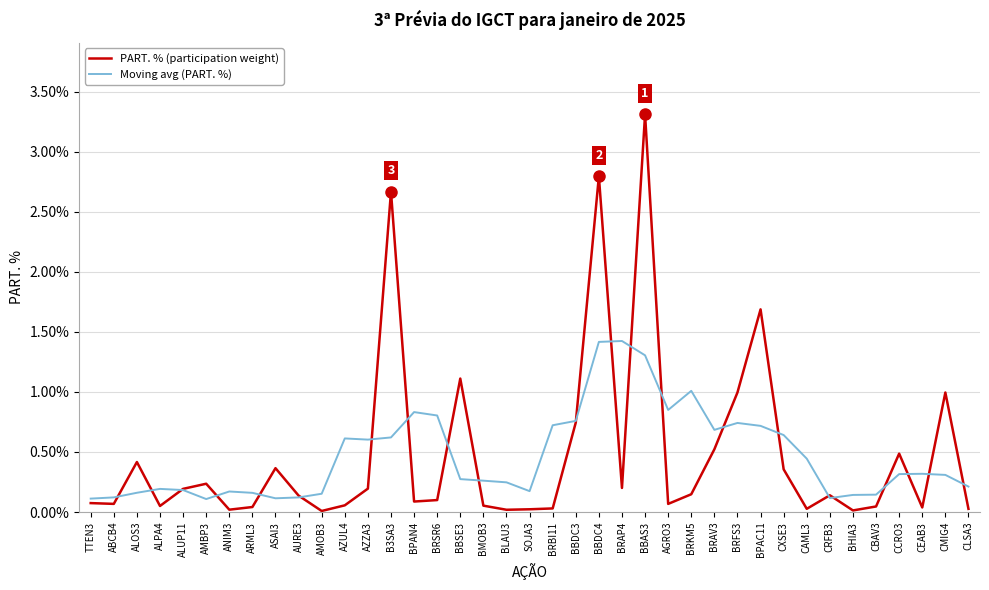

What position from the right is BRSR6?

24